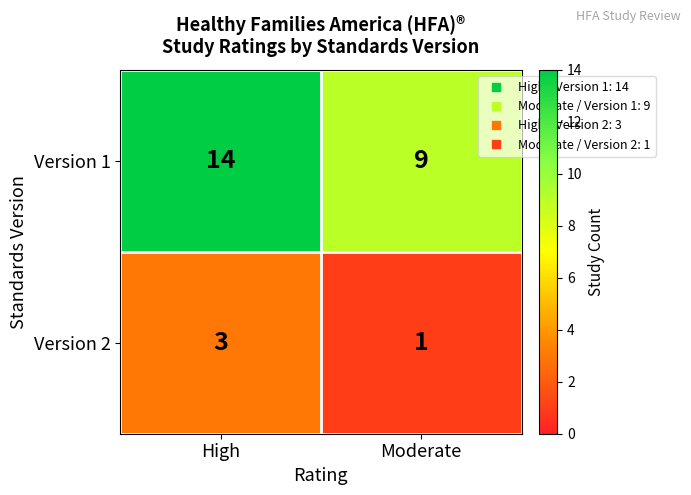

What is the sum of the Version 1 values at High and Moderate?

23